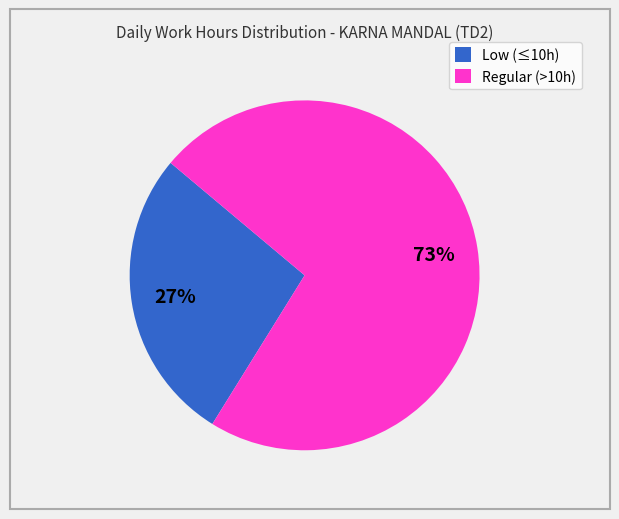

To the nearest percent, what percentage of the pie is Regular (>10h)?

73%